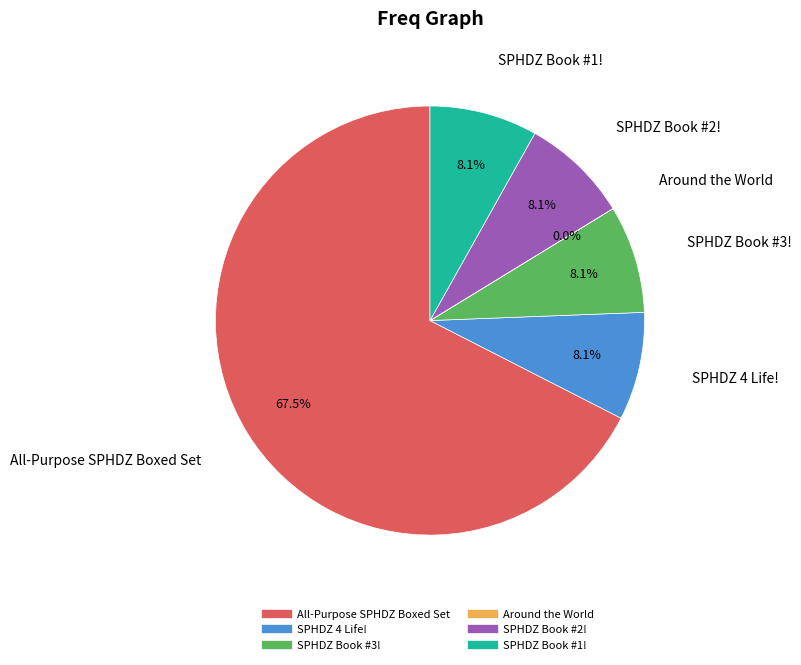

Which category has the biggest portion of the pie?

All-Purpose SPHDZ Boxed Set